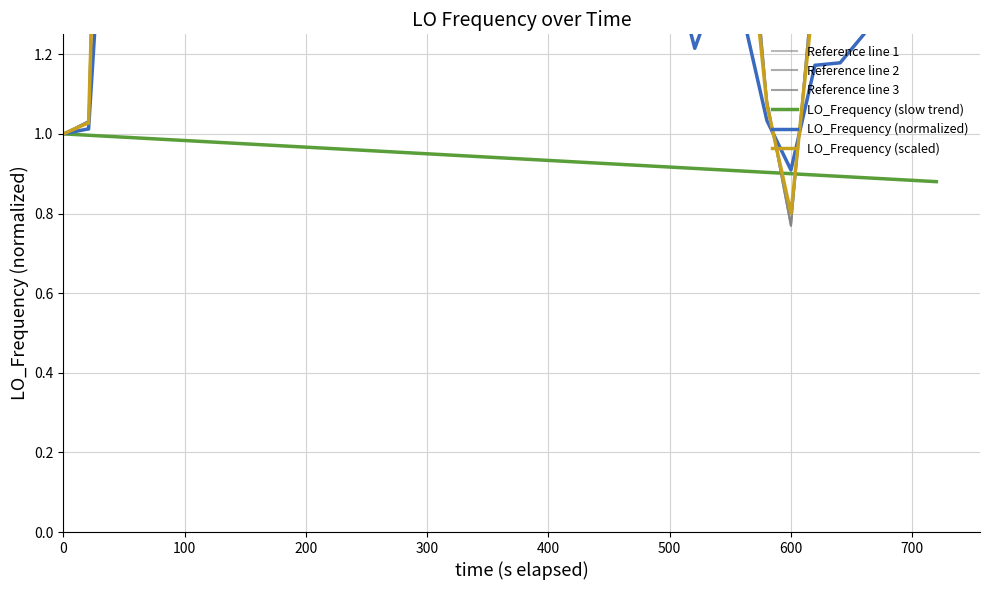

At how many categories does at least one series exceed 2?

28